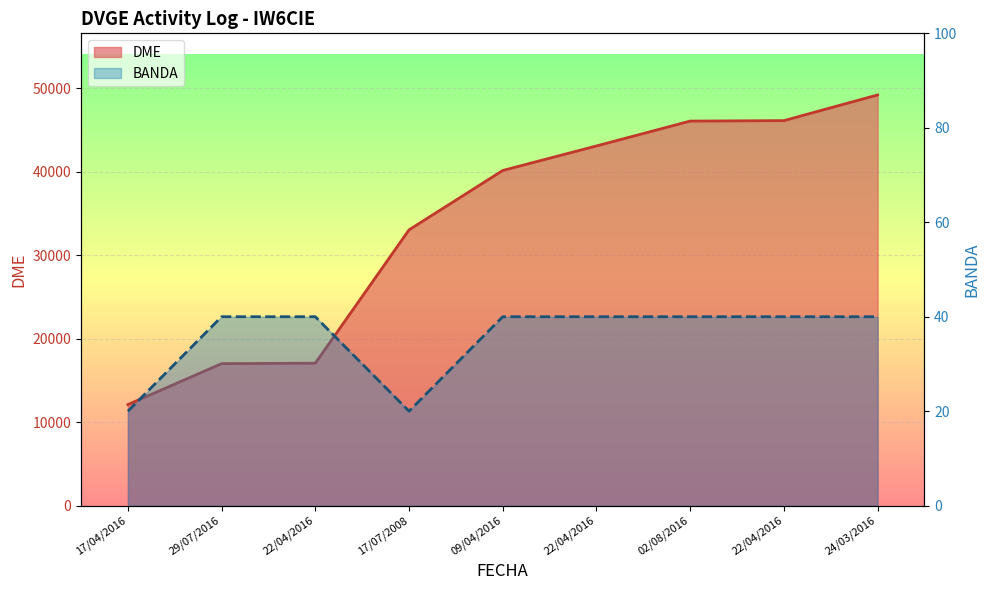

True or false: DME (line) and BANDA (line) cross at least once.

False